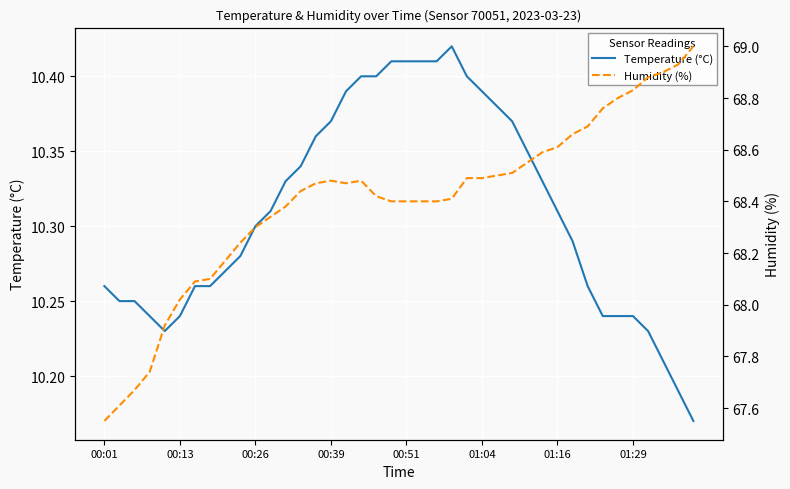

At which label does Humidity (%) reach its minimum?

00:01